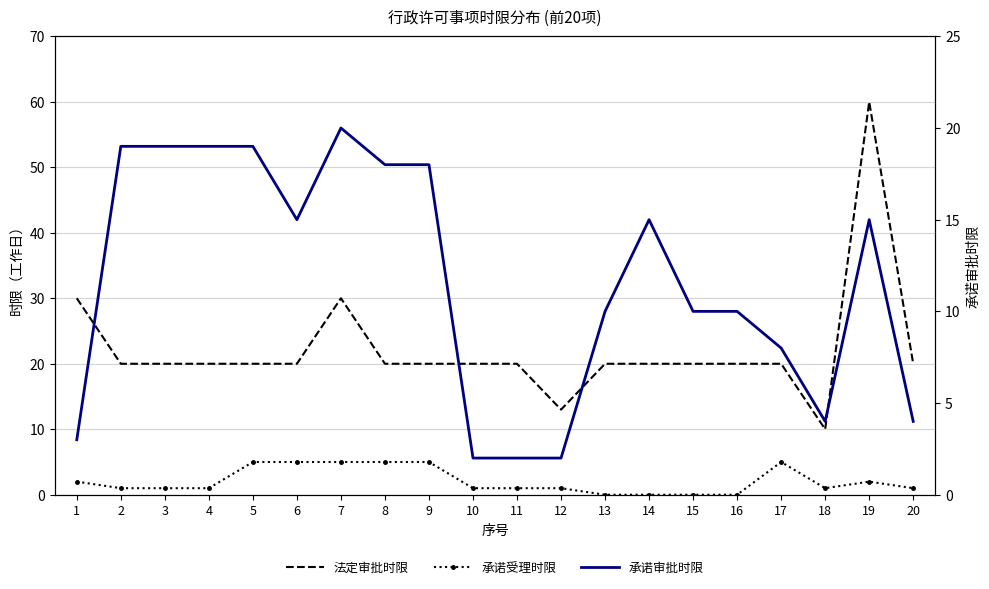

What is the average value of the 承诺审批时限 series?

12